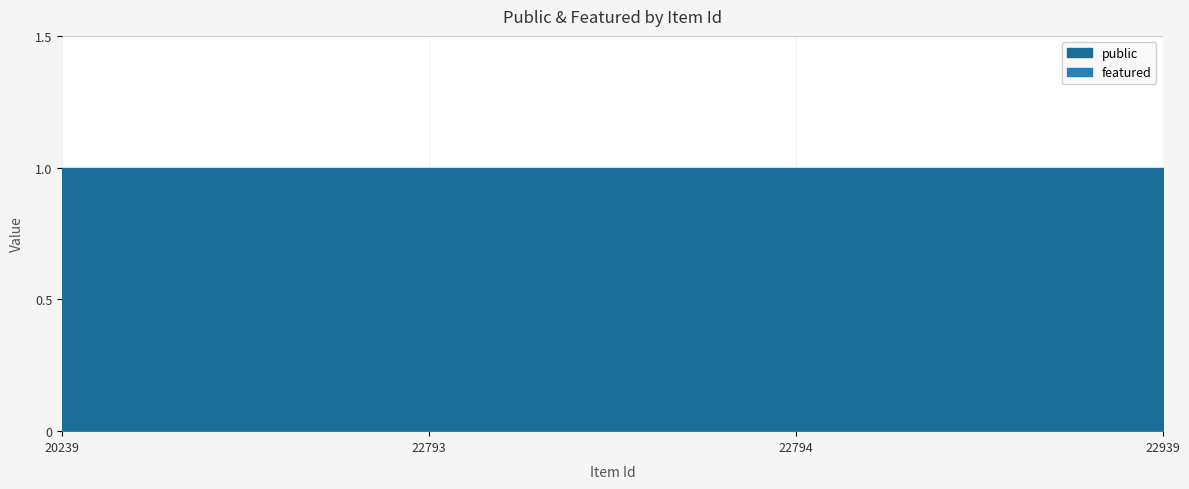

True or false: featured and public intersect in this chart.

False